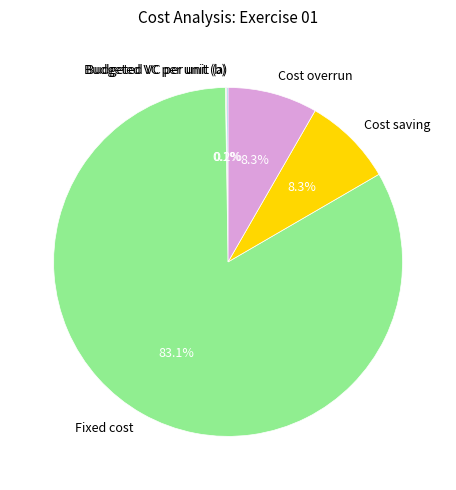

What percentage is NOT represented by Fixed cost?

16.9%